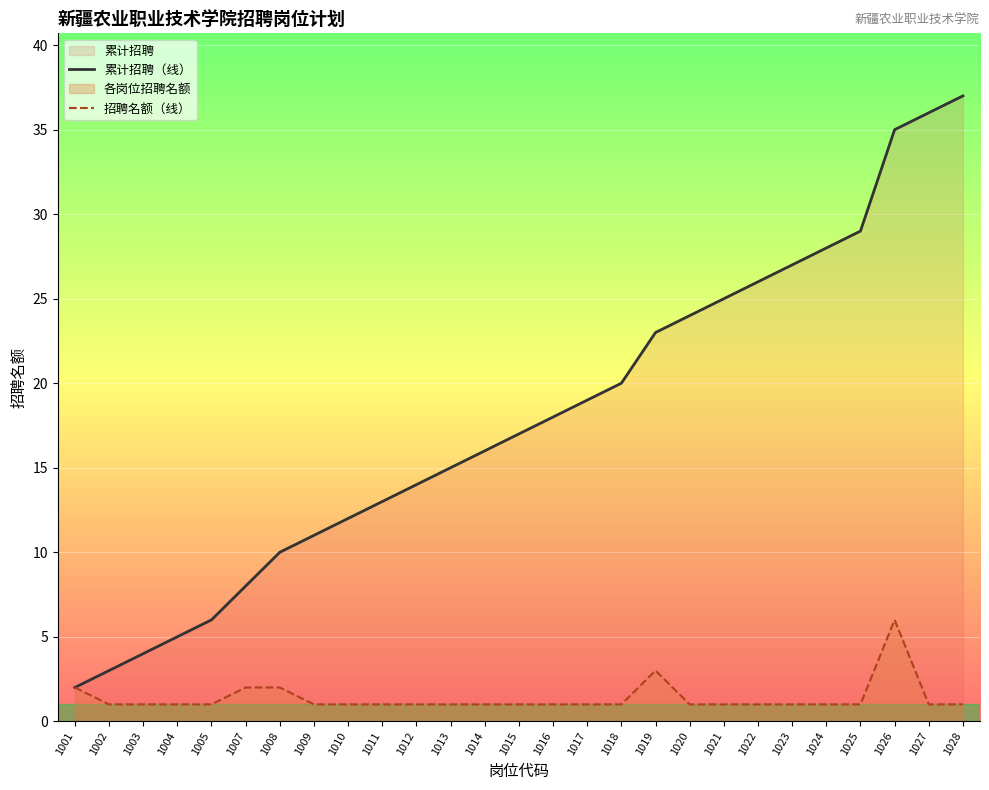

At which label does 累计招聘（线） first exceed 17?

1016